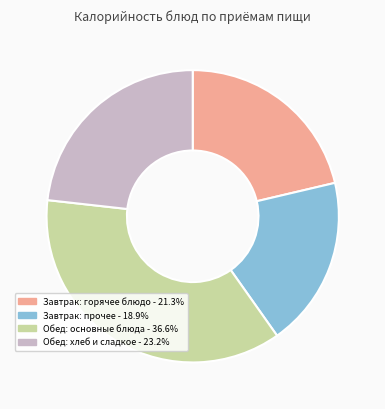

Does any single category account for the majority?

No